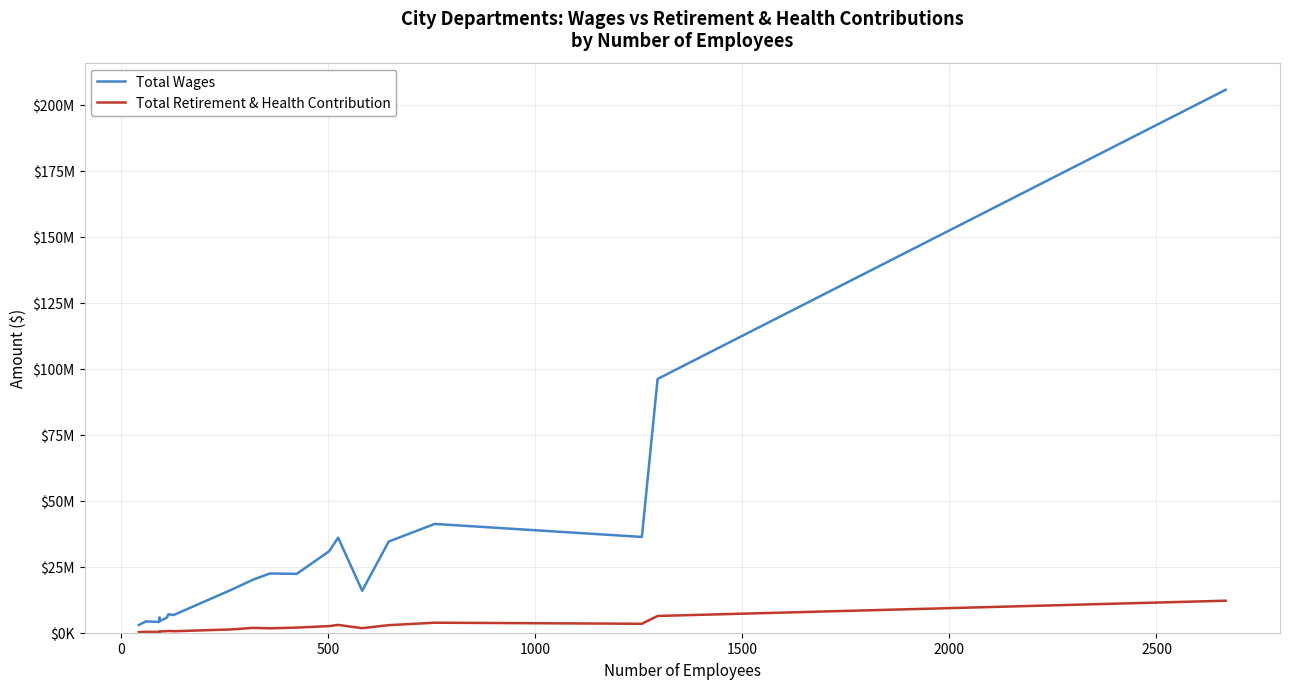

True or false: Total Retirement & Health Contribution and Total Wages intersect in this chart.

False